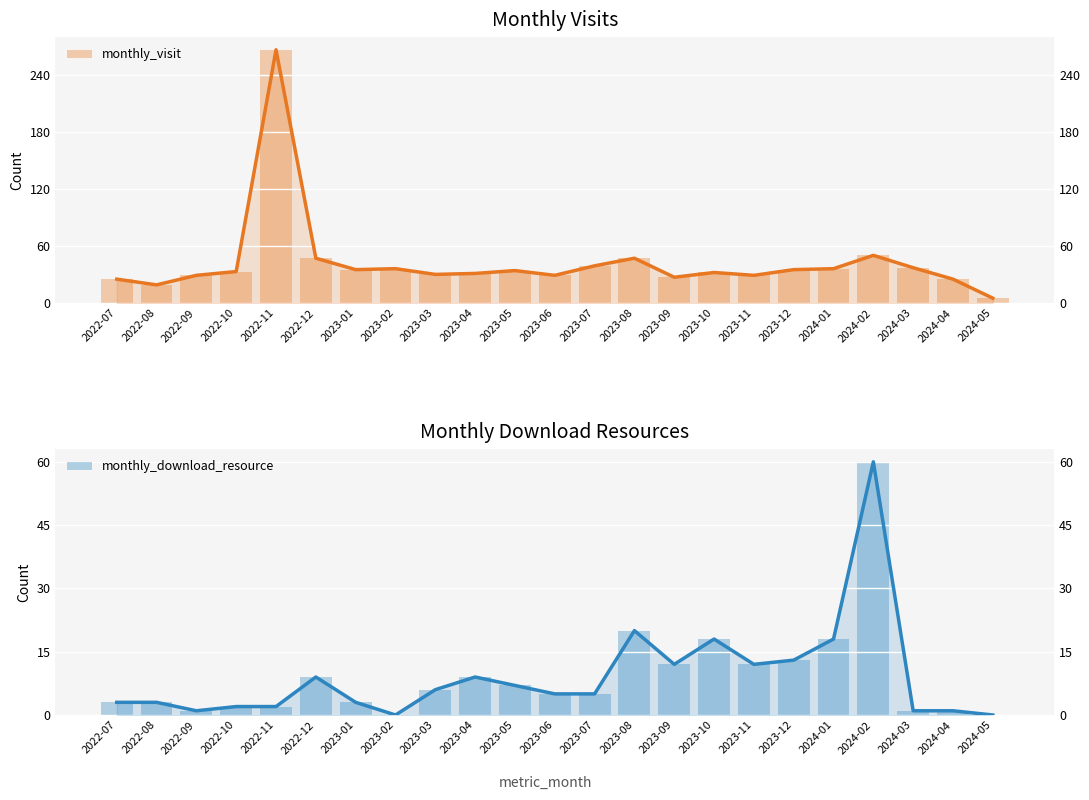

At which label is monthly_visit closest to 135?

2024-02